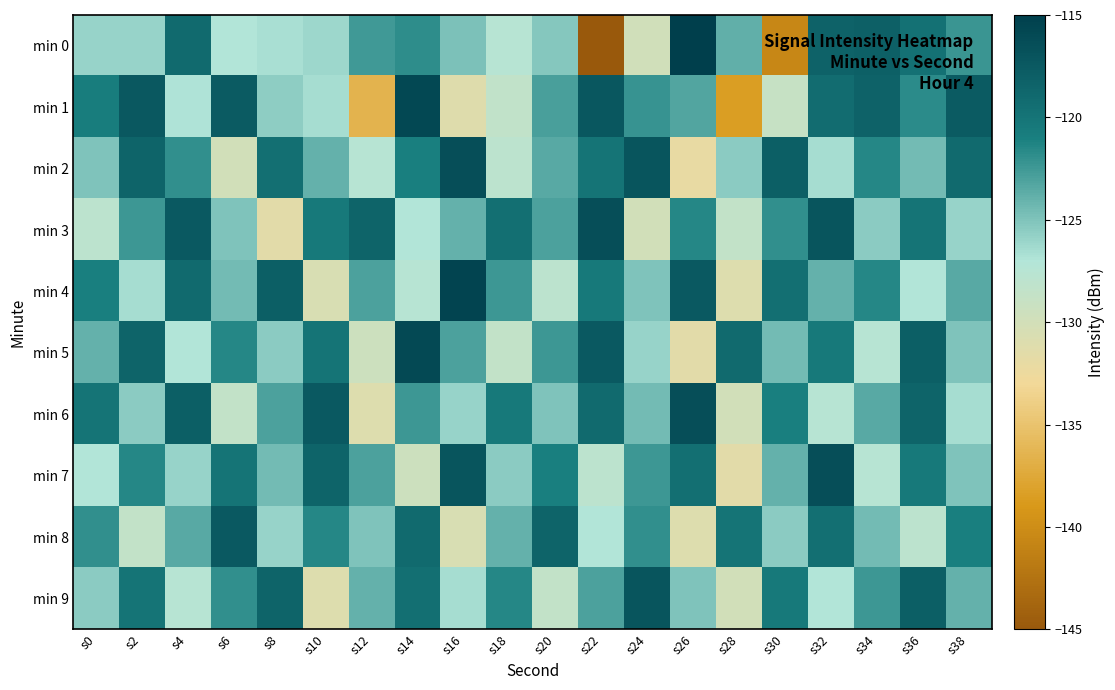

At which category is the sum across all series the highest?

s36